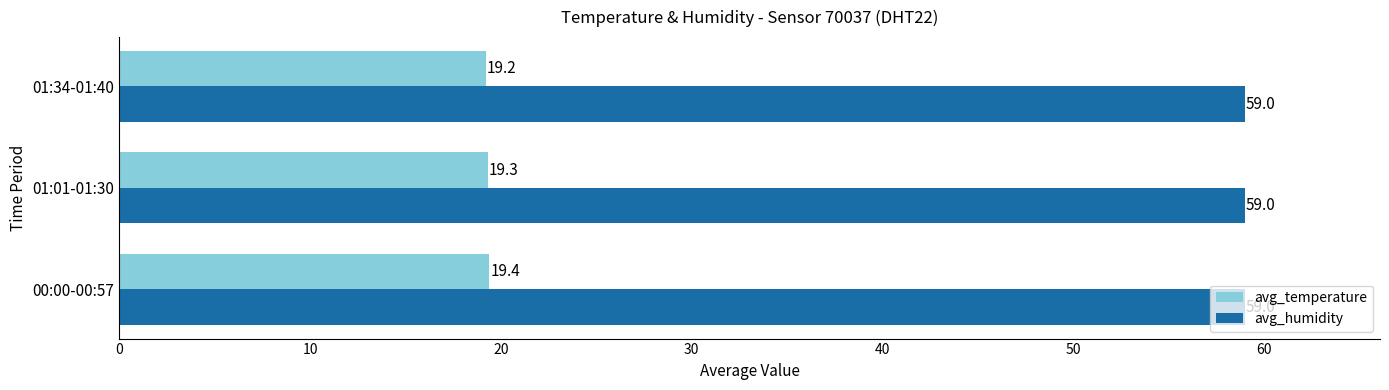

What is the minimum value shown in the chart?

19.2